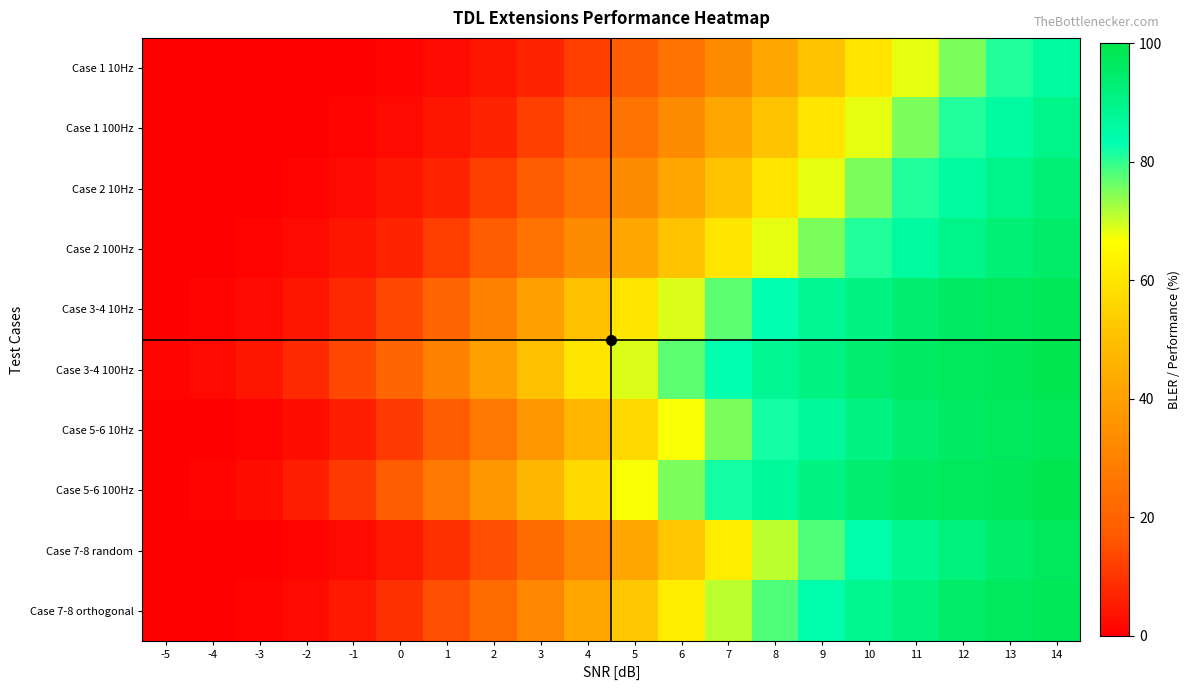

At which category does the chart reach its peak across all series?

14